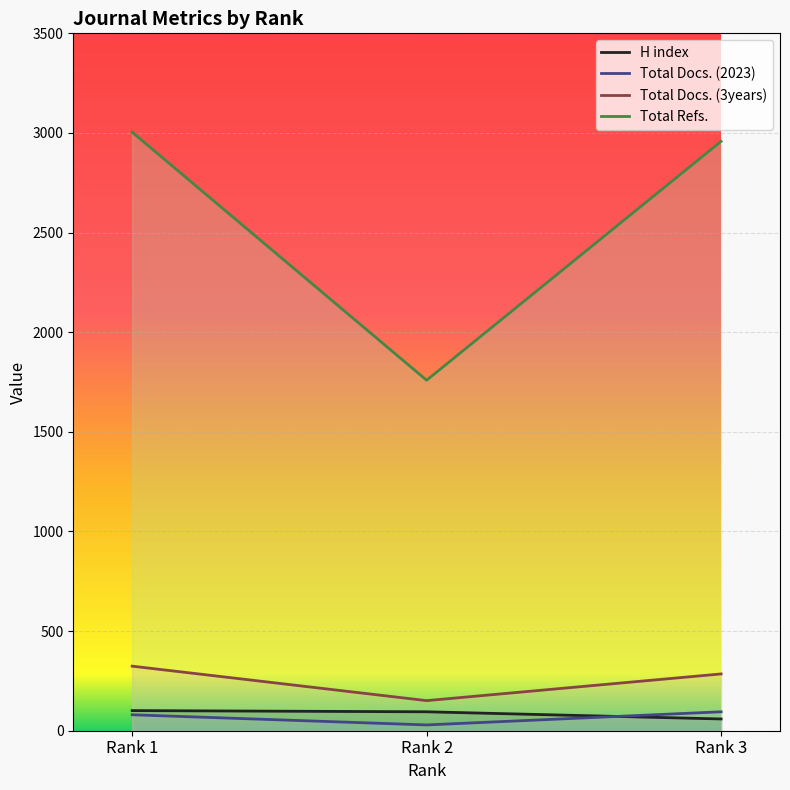

The H index series shows 95 at Rank 2. True or false?

True